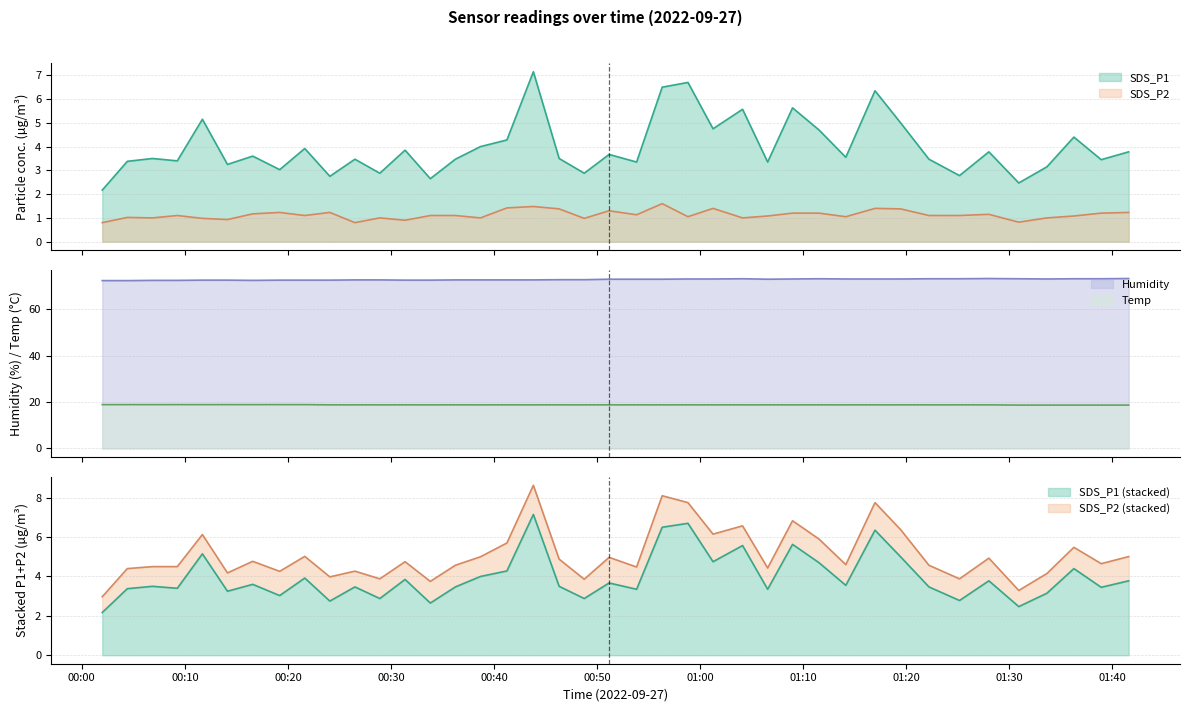

How many lines are shown in the chart?

4